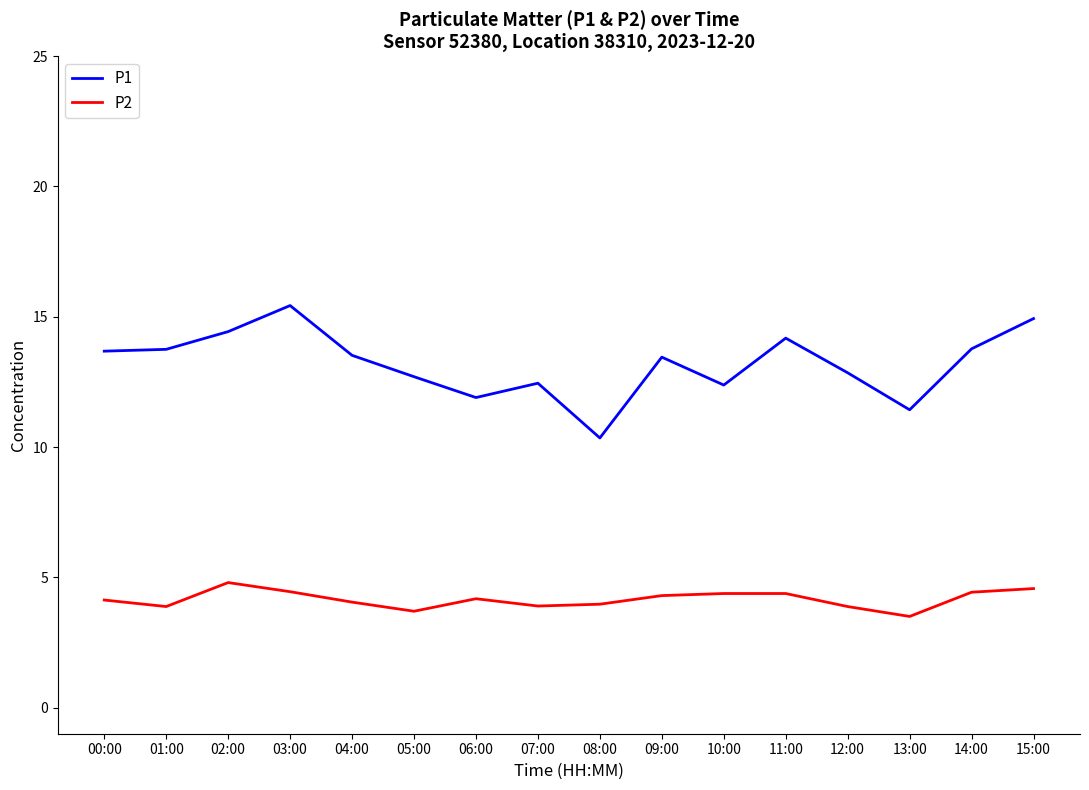

At how many categories does at least one series exceed 5?

16